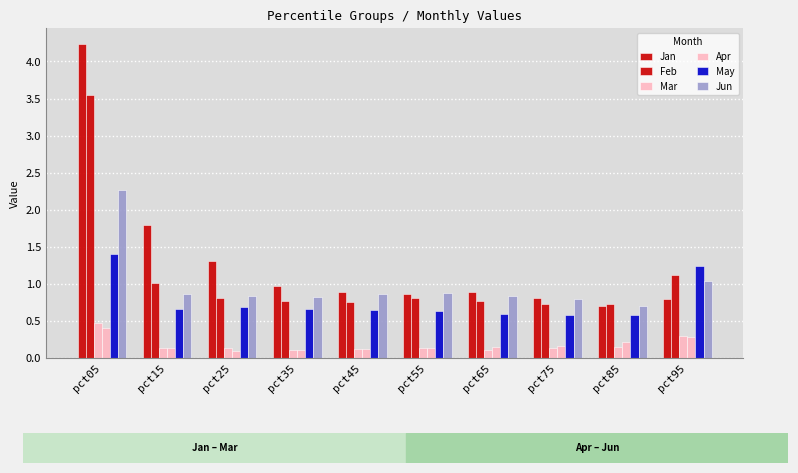

Are the bars horizontal?

No